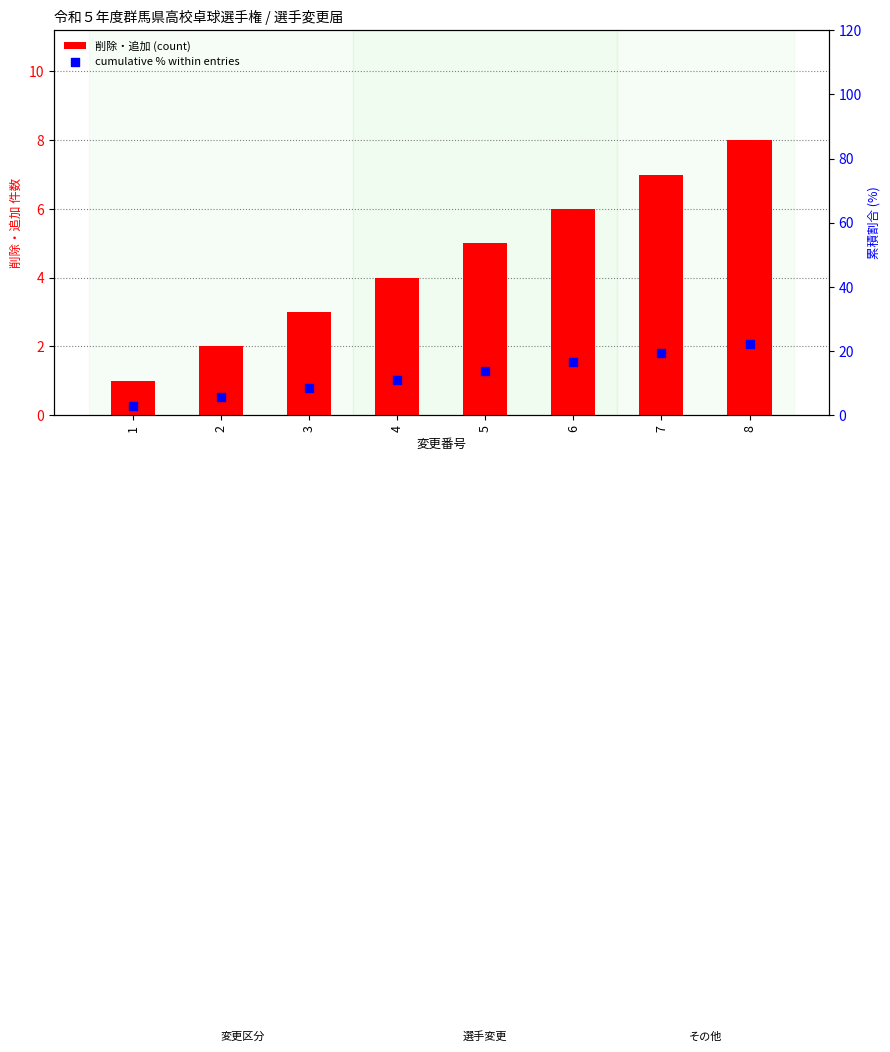

Which series reaches the maximum Y coordinate?

cumulative % within entries